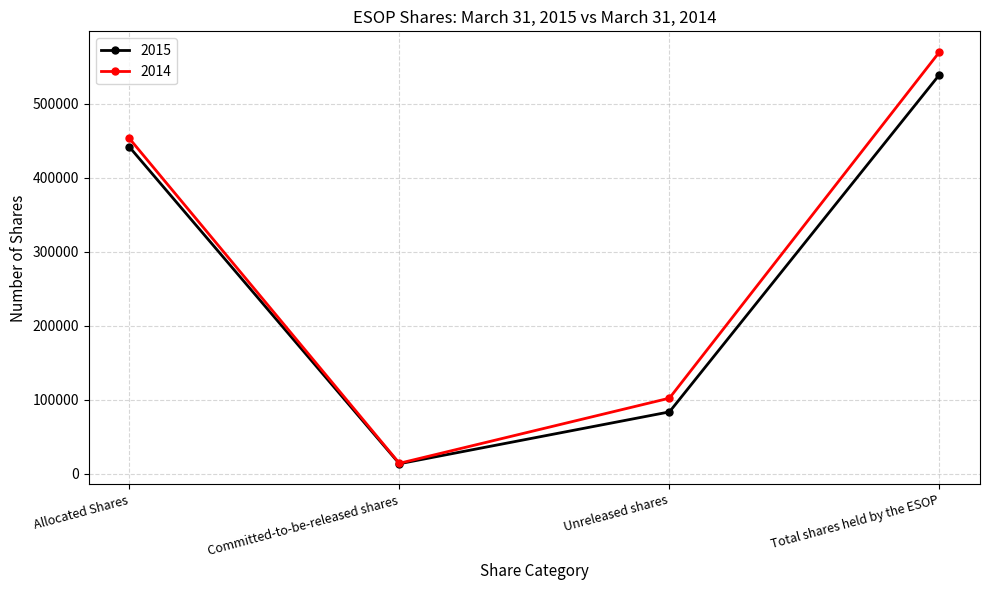

What is the greatest value displayed?

569692